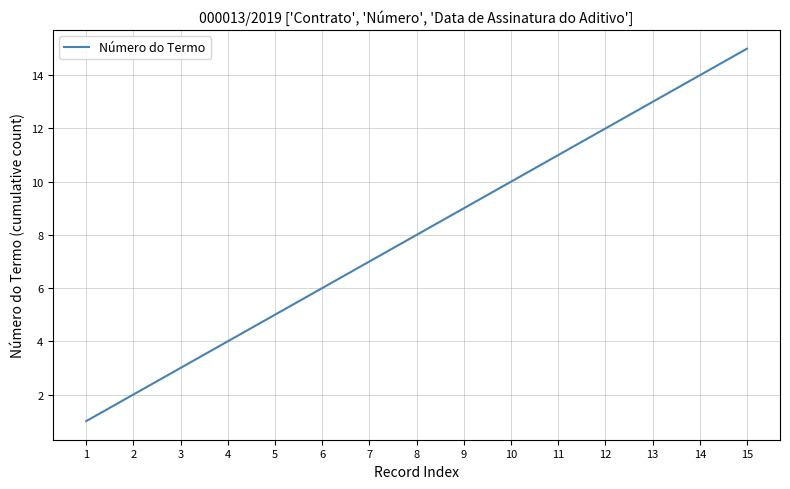

What is the ratio of the value at 14 to the value at 4?

3.5